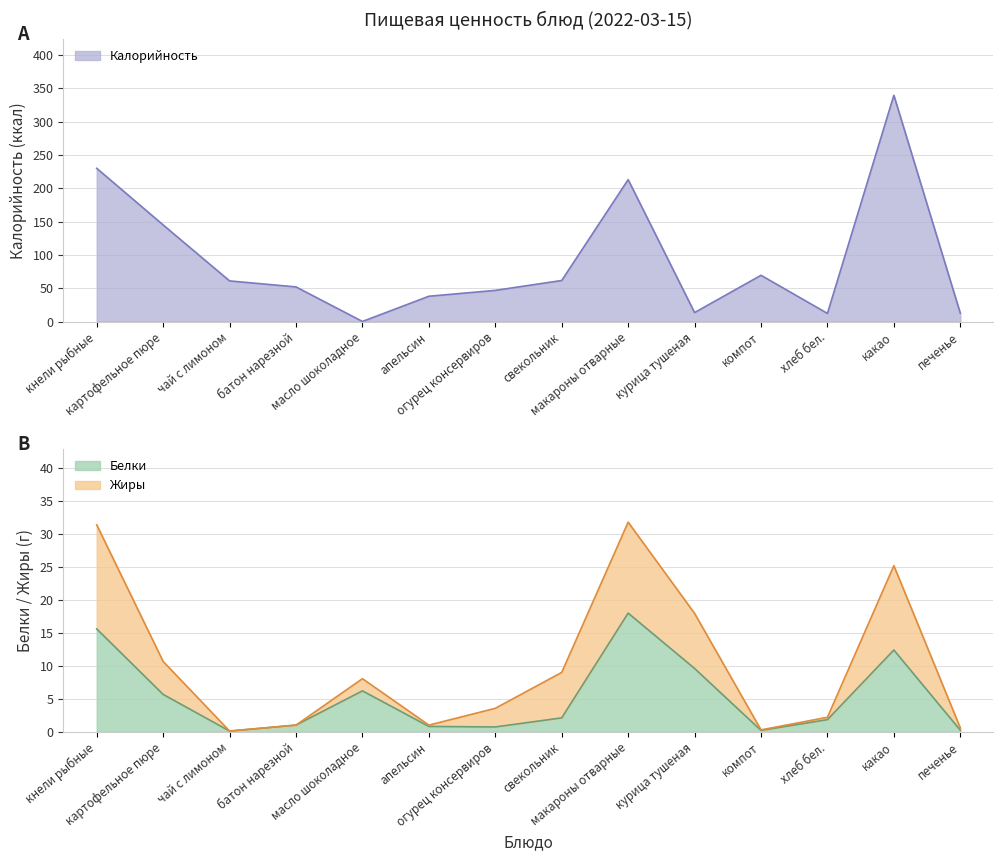

Reading left to right, extract all data points from this chart.

Калорийность: кнели рыбные=230.0	картофельное пюре=145.0	чай с лимоном=61.0	батон нарезной=52.0	масло шоколадное=0.1	апельсин=38.0	огурец консервиров=46.8	свекольник=61.6	макароны отварные=213.0	курица тушеная=13.5	компот=69.4	хлеб бел.=12.2	какао=339.6	печенье=12.5
Белки: кнели рыбные=15.6	картофельное пюре=5.7	чай с лимоном=0.1	батон нарезной=1.0	масло шоколадное=6.2	апельсин=0.8	огурец консервиров=0.7	свекольник=2.1	макароны отварные=18.0	курица тушеная=9.6	компот=0.2	хлеб бел.=1.8	какао=12.4	печенье=0.2
Жиры: кнели рыбные=31.4	картофельное пюре=10.7	чай с лимоном=0.1	батон нарезной=1.0	масло шоколадное=8.1	апельсин=1.0	огурец консервиров=3.5	свекольник=9.0	макароны отварные=31.8	курица тушеная=18.0	компот=0.3	хлеб бел.=2.2	какао=25.2	печенье=0.6